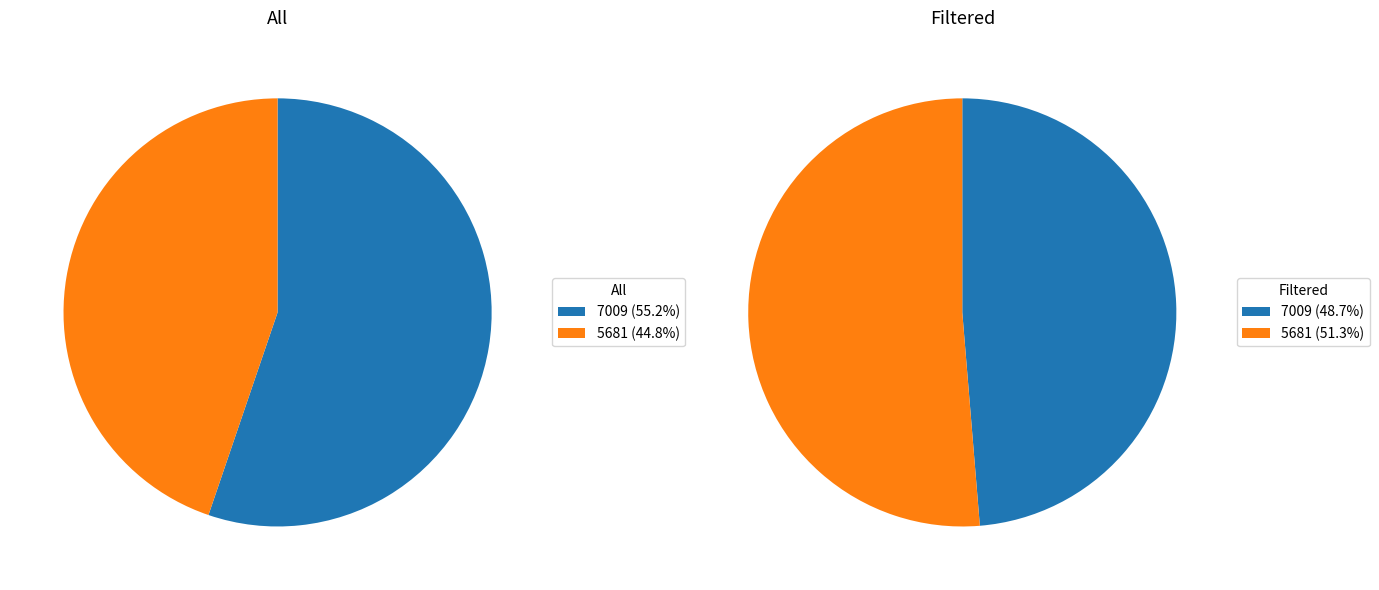

Rank the series by their maximum value, from lowest to highest.

All, Filtered